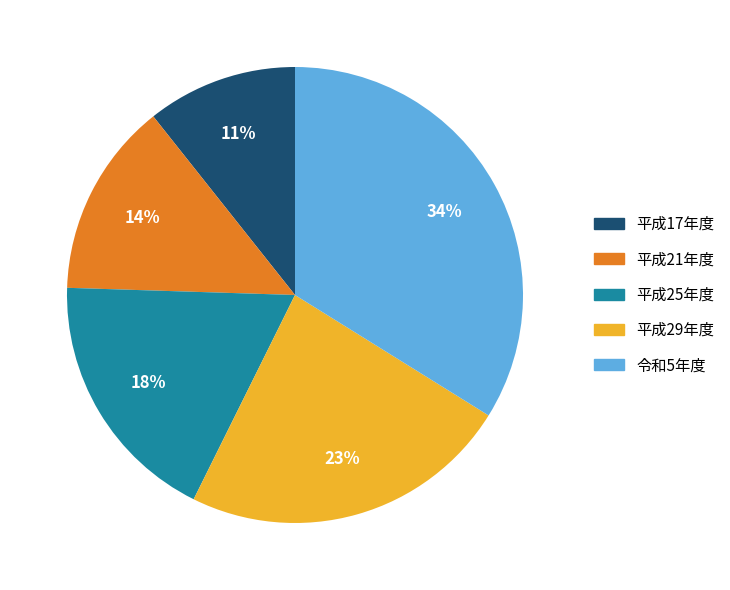

Is there any slice that represents more than half of the pie?

No